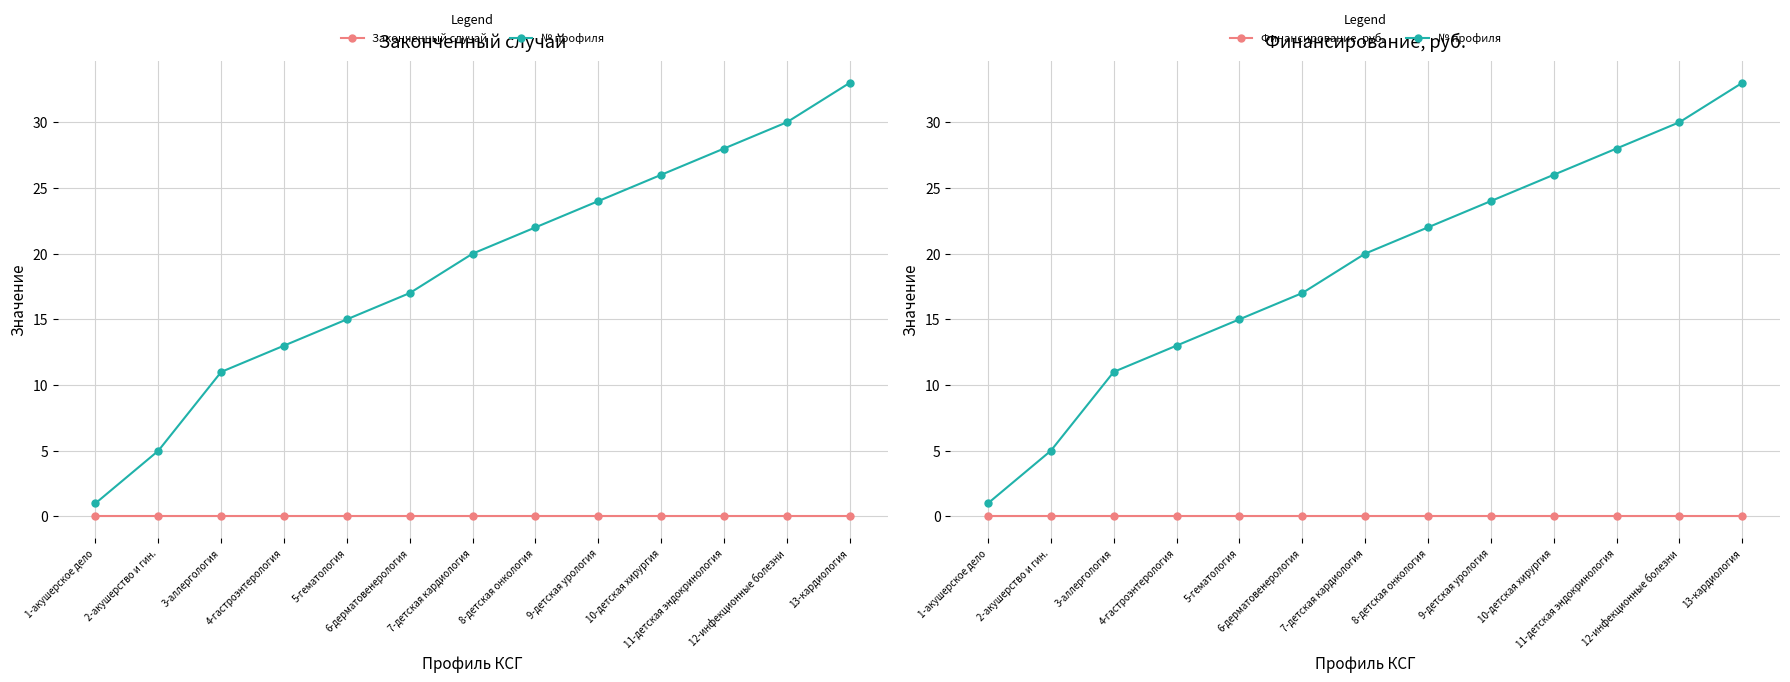

The Законченный случай series shows 0 at 6-дерматовенерология. True or false?

True